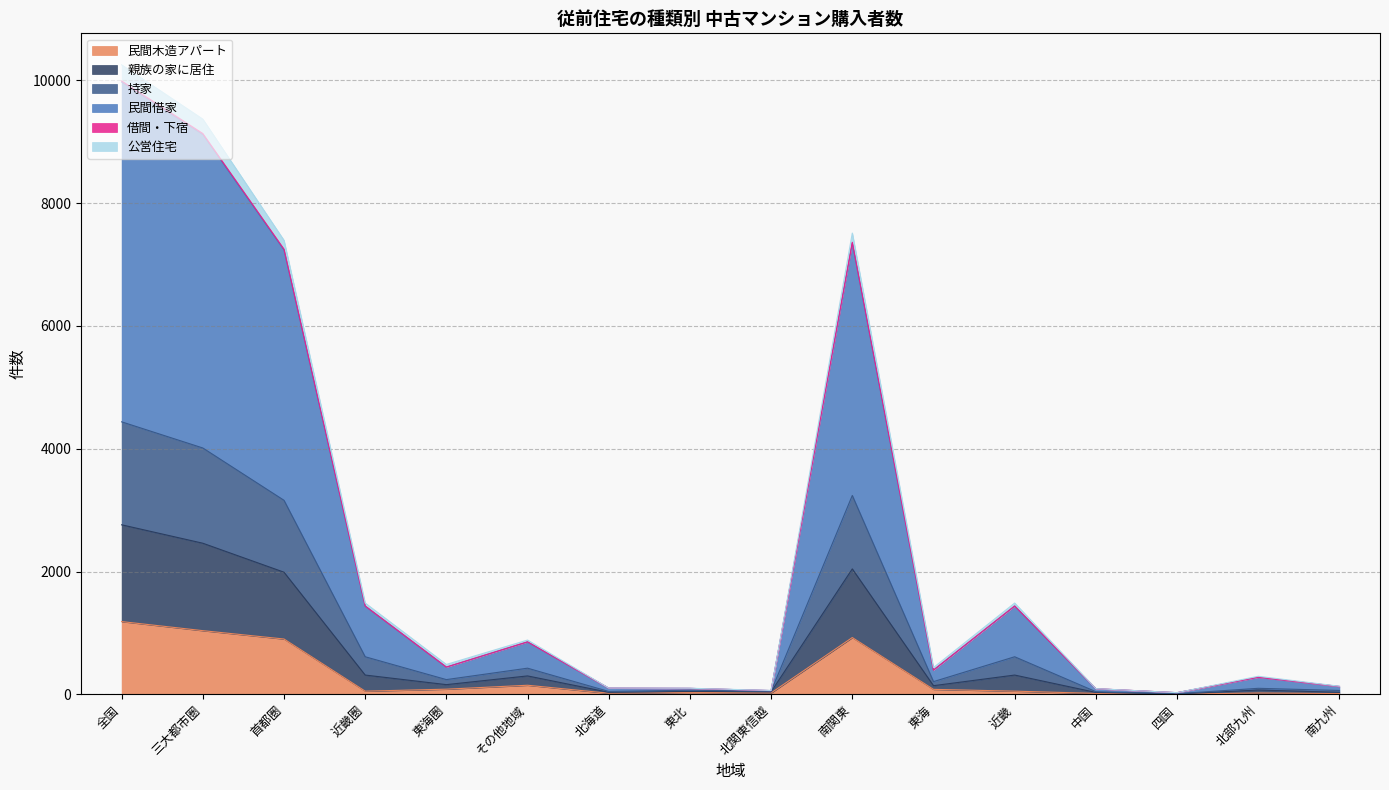

What is the approximate value of 民間木造アパート at 三大都市圏?

1037